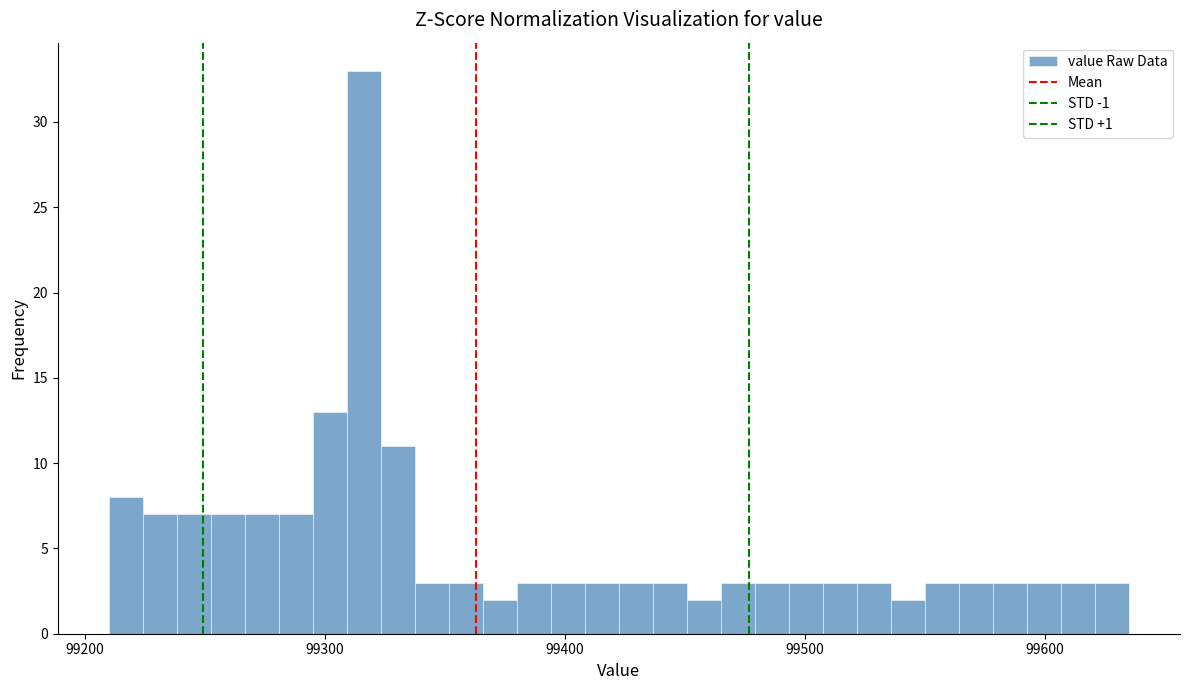

Around what value on the x-axis is the tallest bar? Give the approximate position of its centre, as read against the axis.

99320